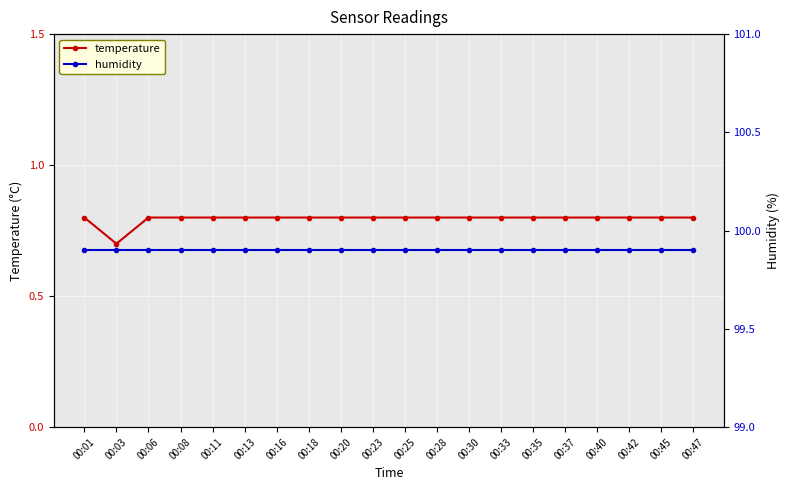

What is the minimum value for humidity?

99.9